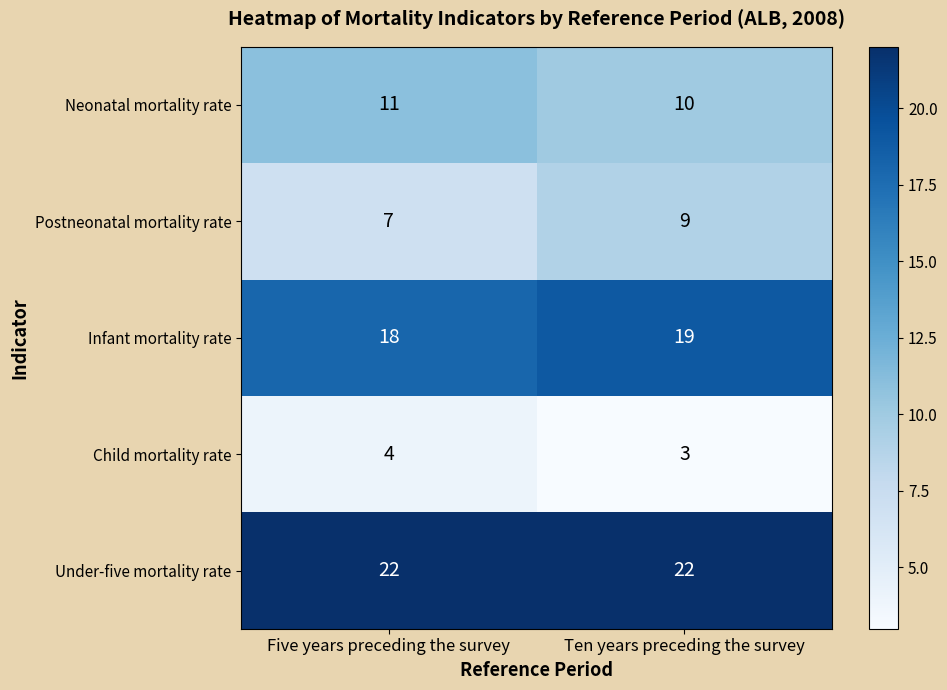

At which category does the chart reach its minimum across all series?

Ten years preceding the survey